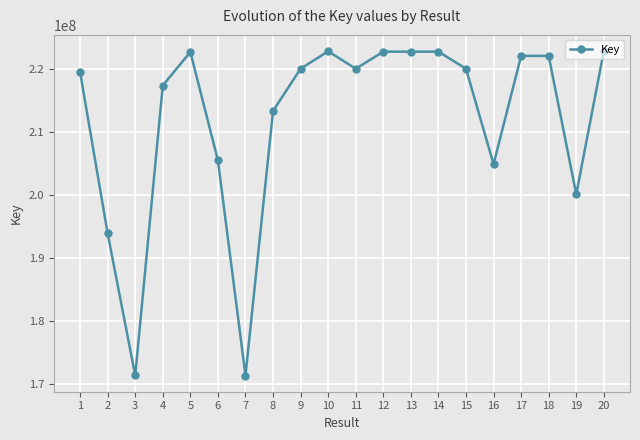

Is it true that the value at 1 is 302923408?

False